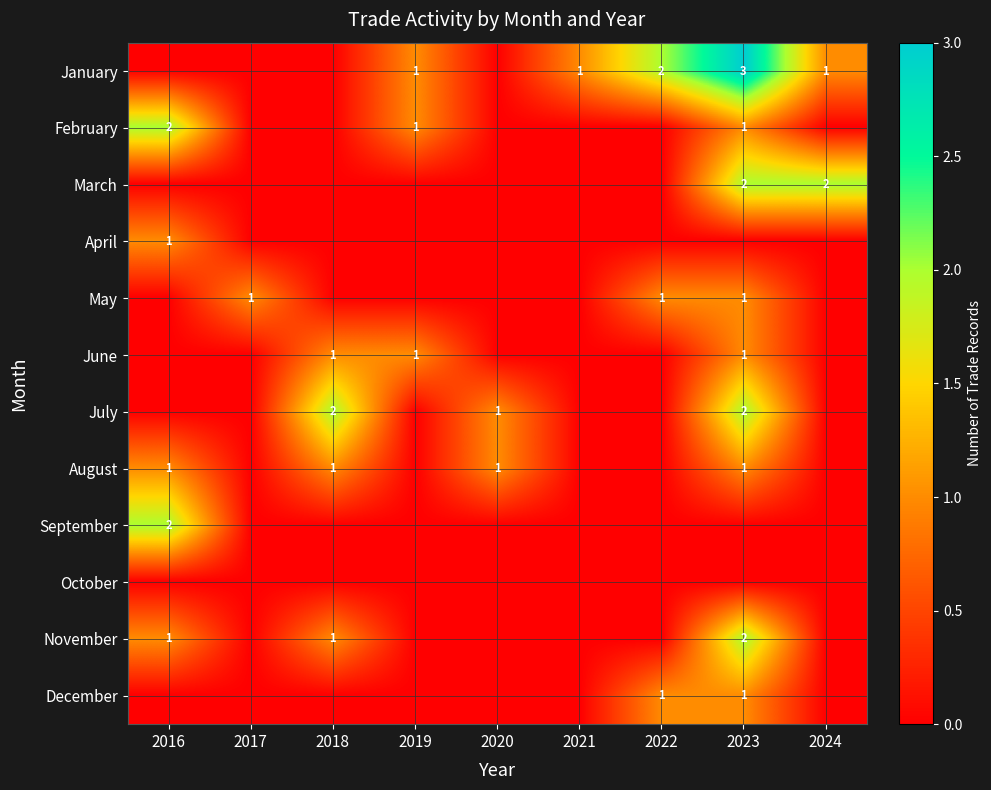

True or false: January has a value of 2 at 2022.

True